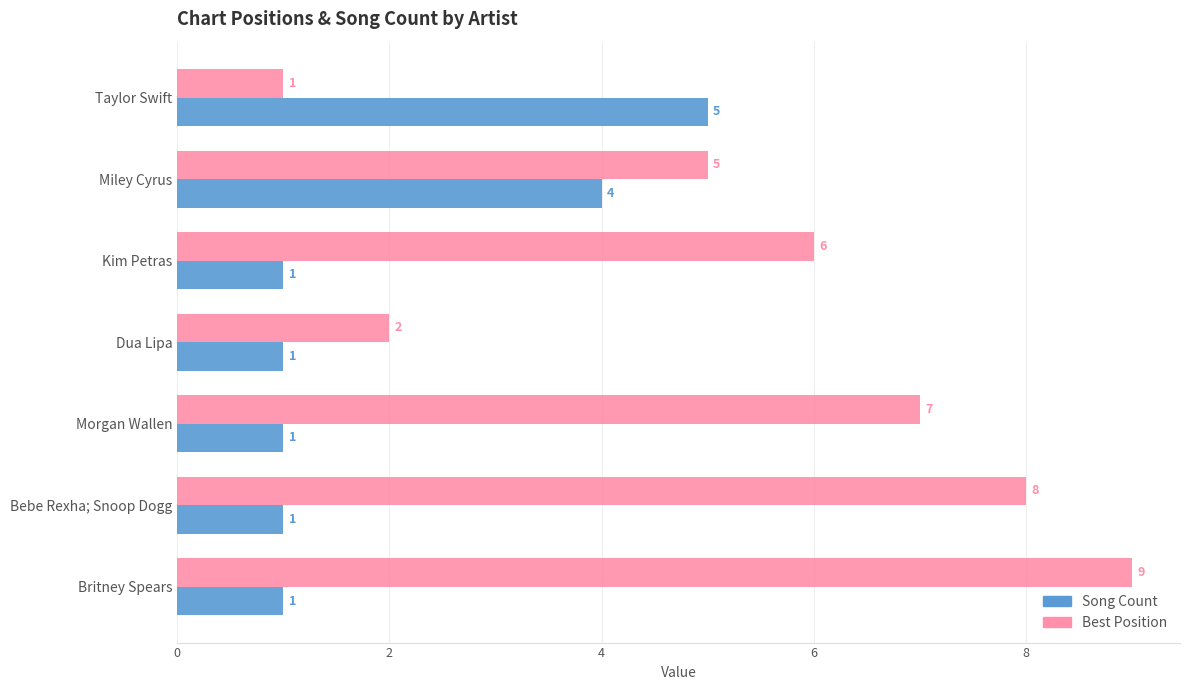

What is the difference between the Song Count values at Bebe Rexha; Snoop Dogg and Miley Cyrus?

3